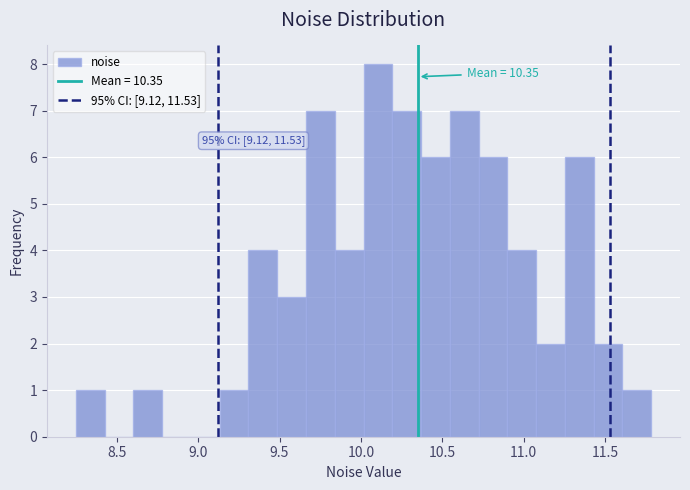

Around what value on the x-axis is the tallest bar? Give the approximate position of its centre, as read against the axis.

10.10